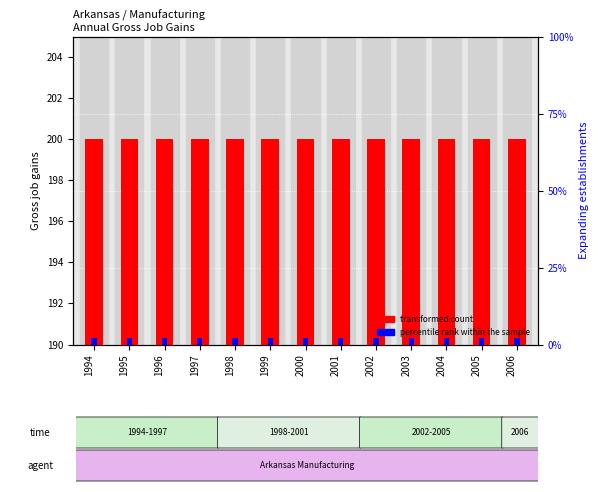

Which category has the lowest value in the transformed count series?

1994